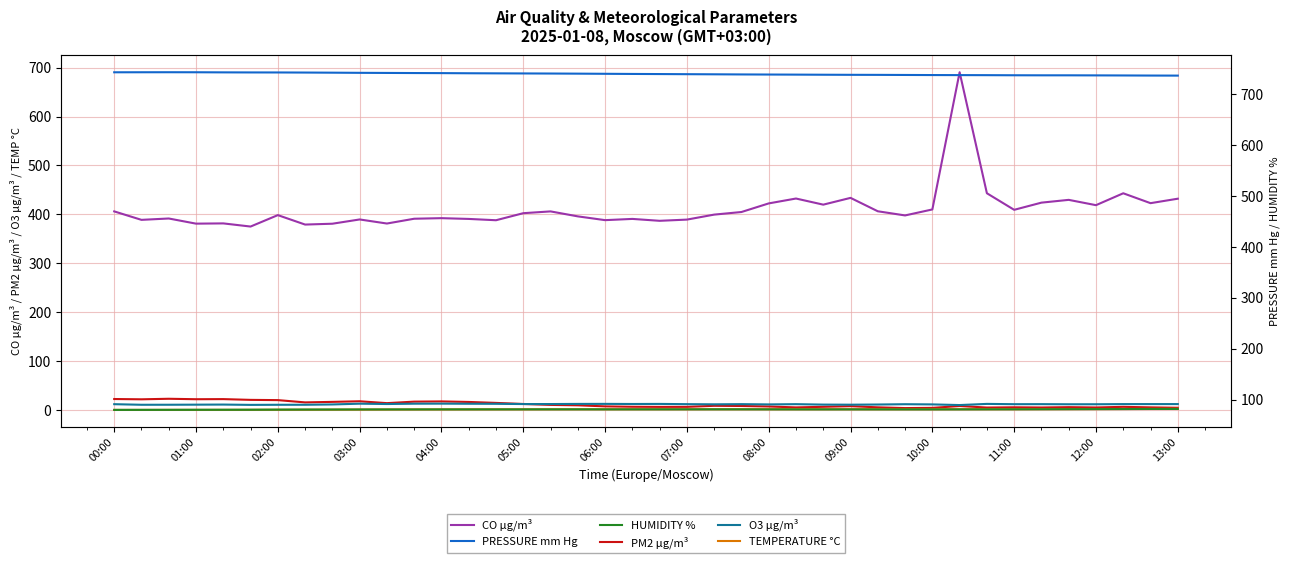

True or false: TEMPERATURE °C and CO µg/m³ intersect in this chart.

False